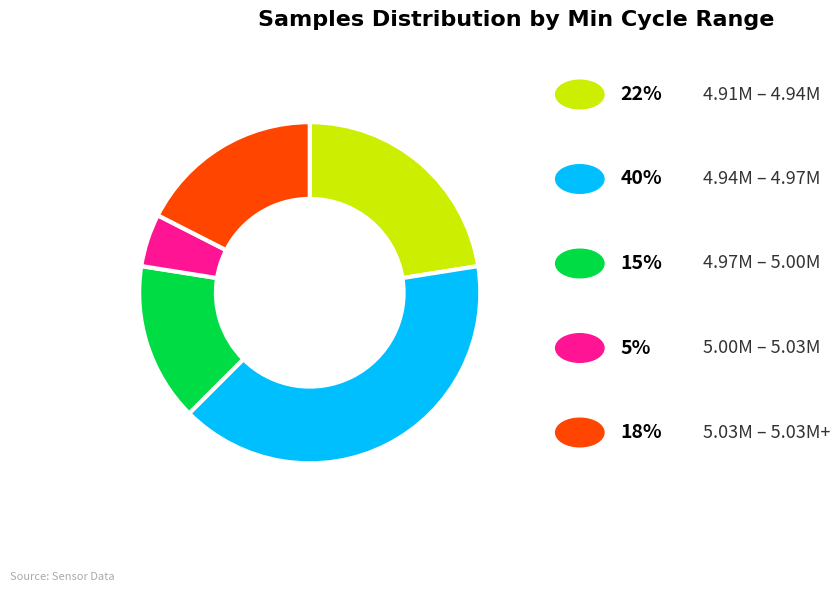

Is there any slice that represents more than half of the pie?

No